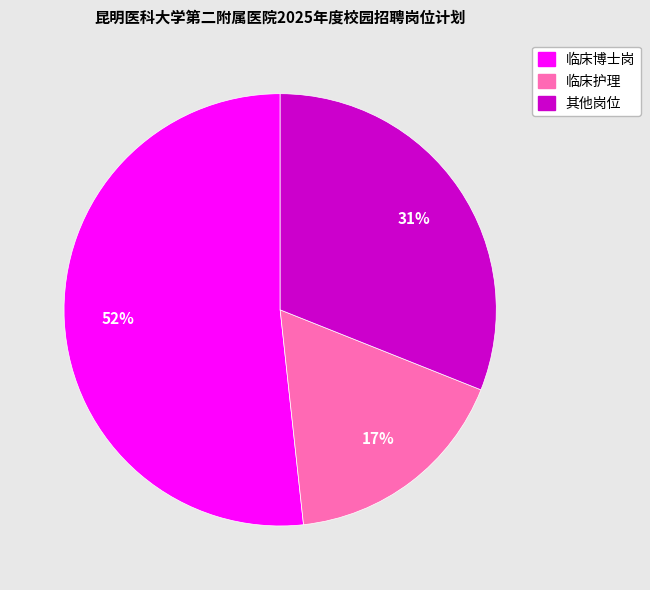

To the nearest percent, what is the average slice percentage?

33%